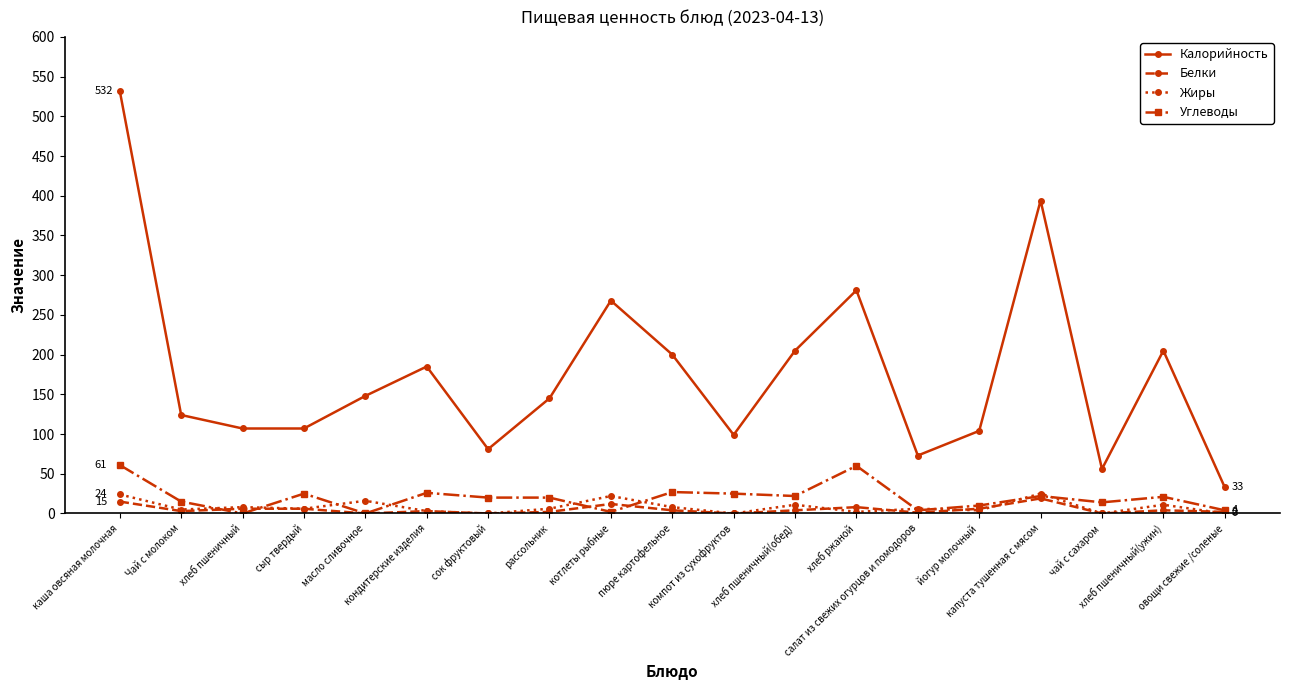

True or false: Калорийность and Жиры intersect in this chart.

False